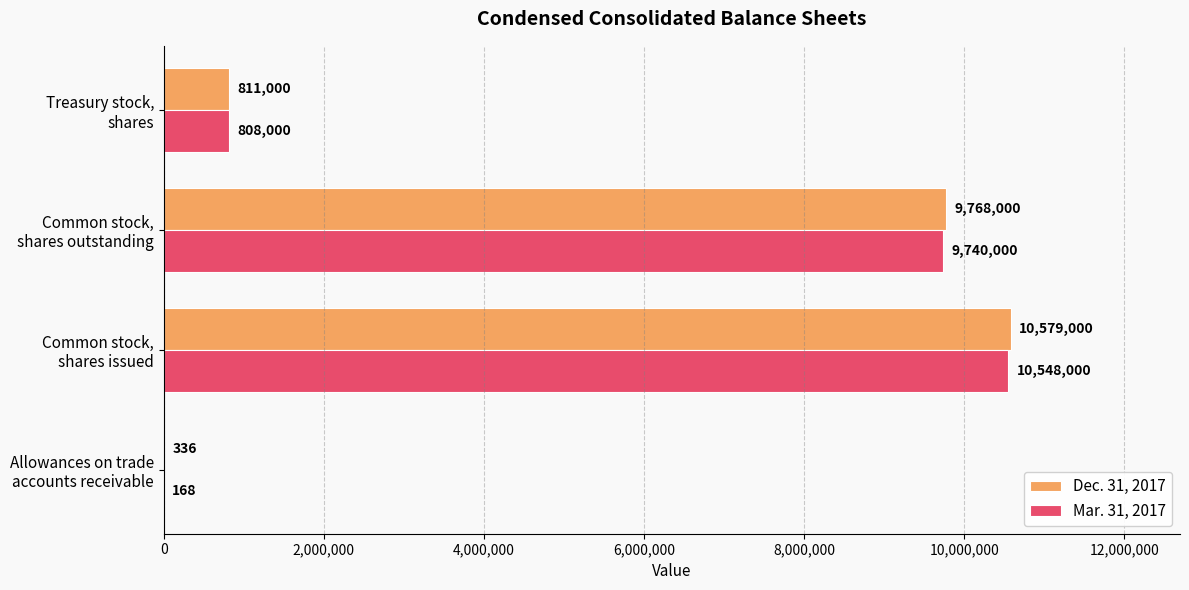

Which series has the widest spread of values?

Dec. 31, 2017